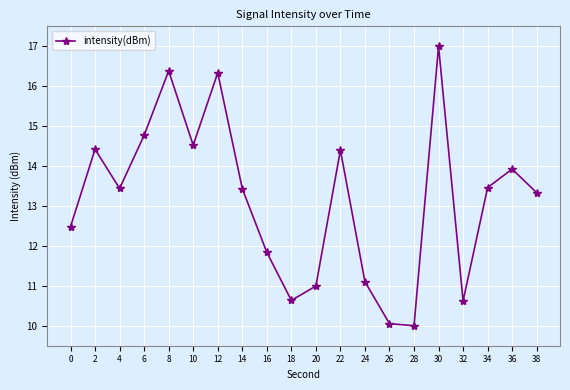

What is the value of the 5th point from the left?

16.4